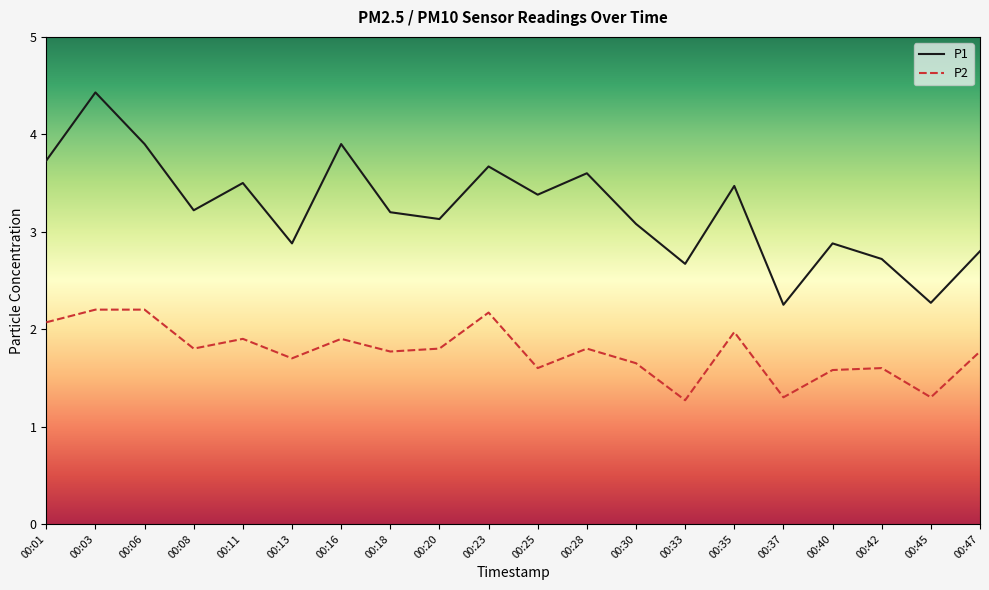

What is the greatest value displayed?

4.4